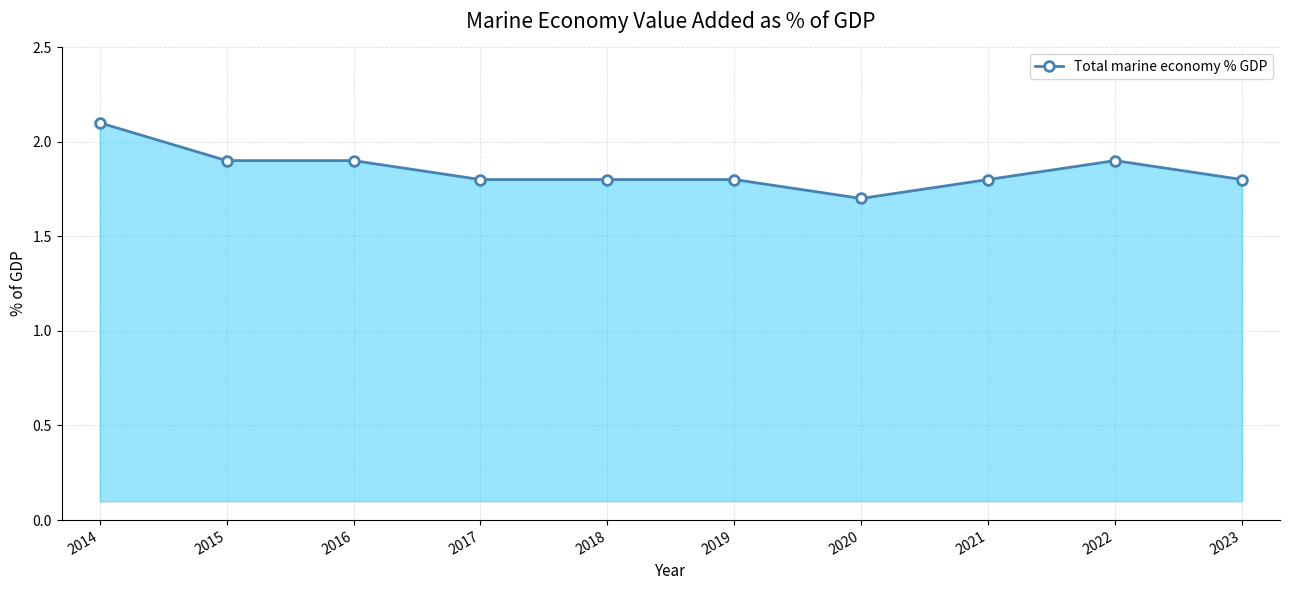

What is the smallest value displayed?

1.7